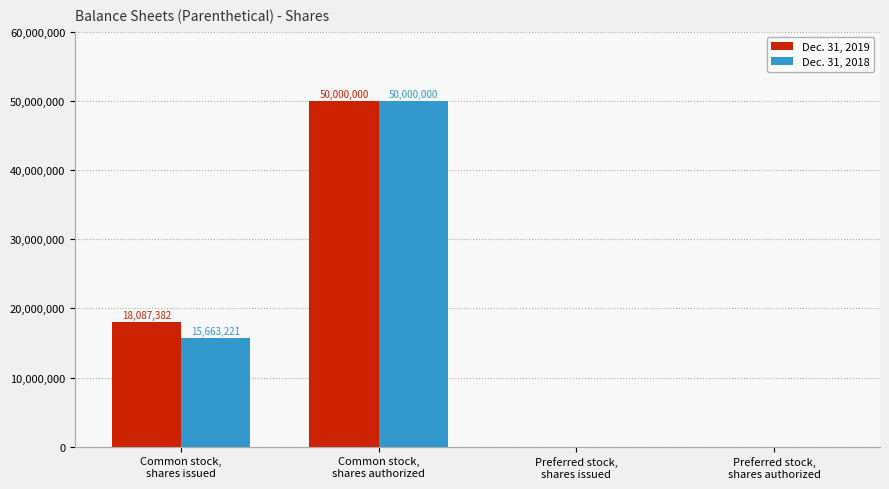

How many categories are shown in the chart?

4